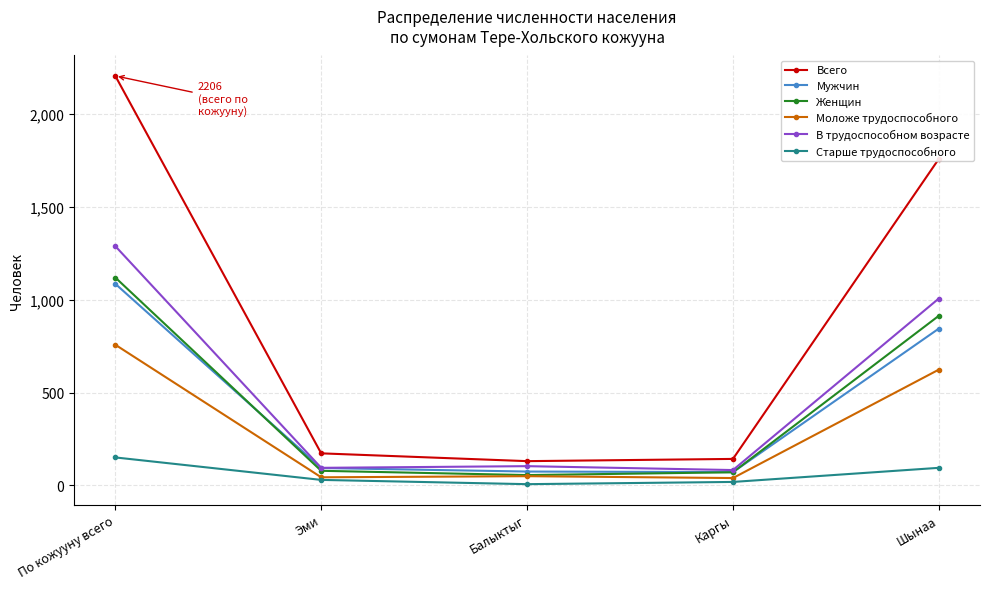

In В трудоспособном возрасте, how many points are higher than both neighbors (excluding endpoints)?

1